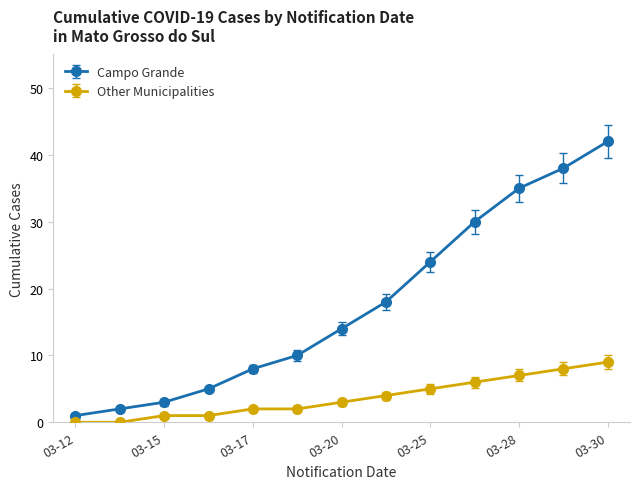

How many data points in Campo Grande are less than 14?

6